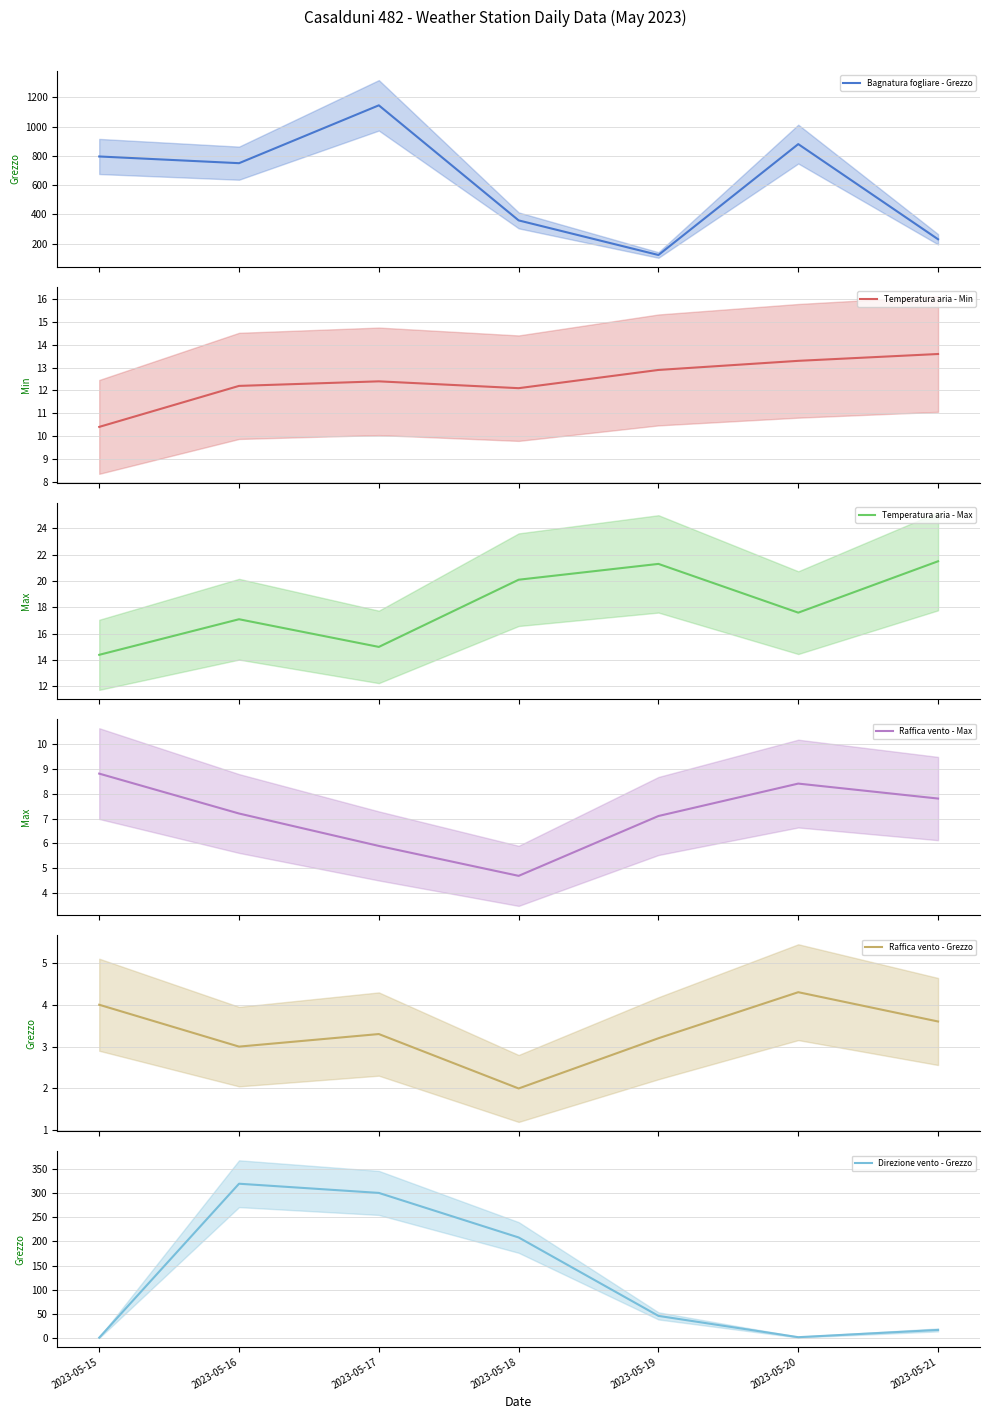

What is the sum of the Raffica vento - Max (mean) values at 2023-05-17 and 2023-05-20?

14.3